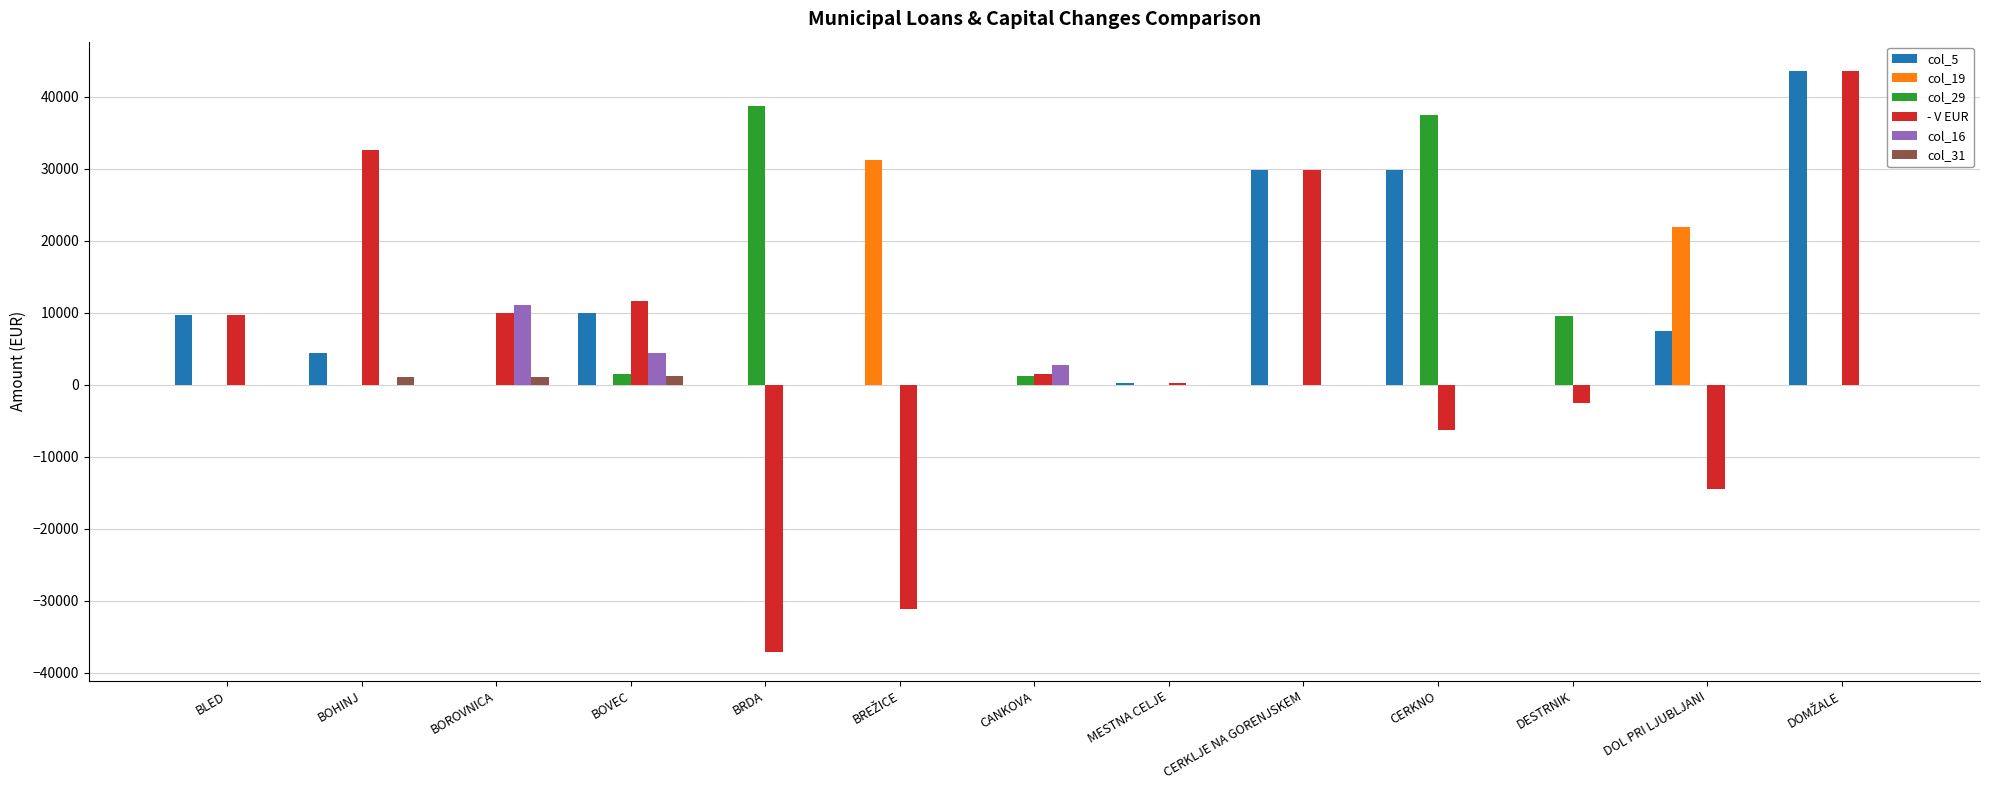

Are the bars grouped side by side (vs. stacked)?

Yes